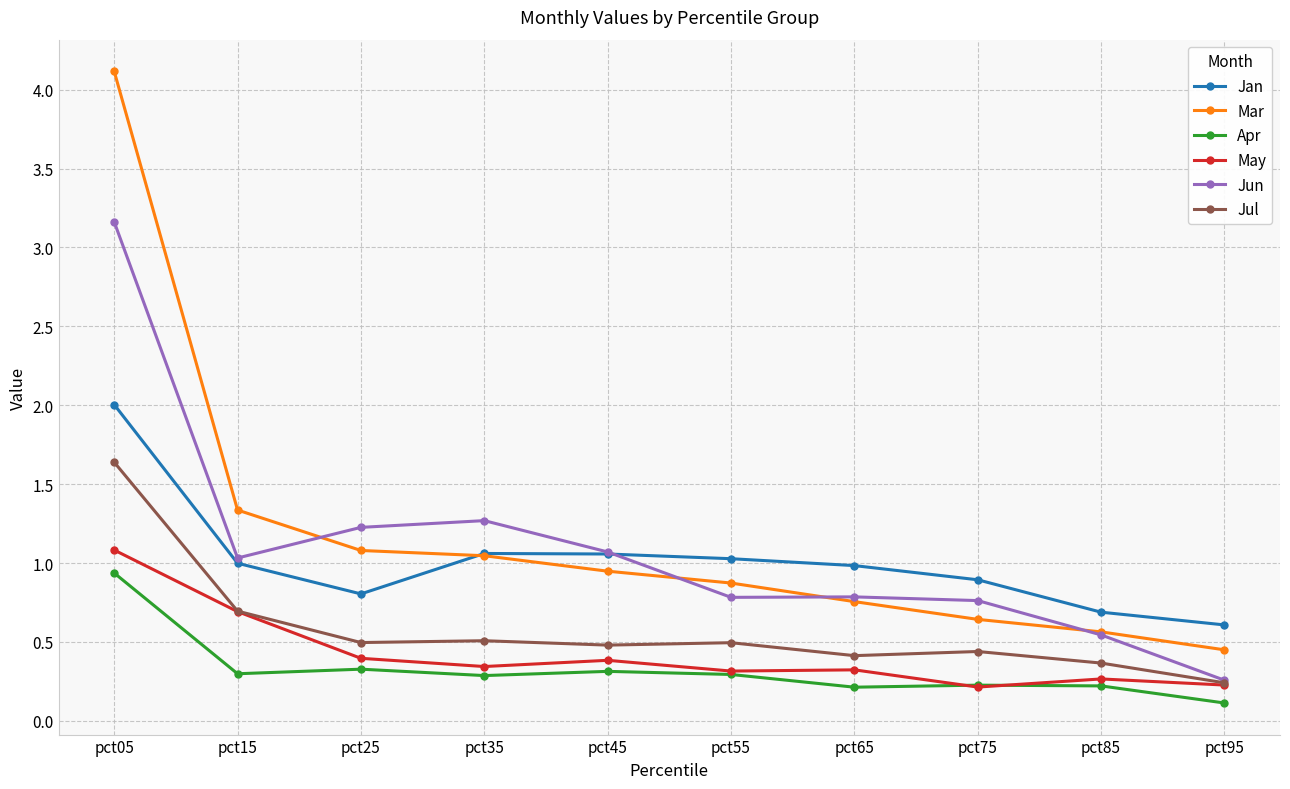

True or false: Mar and Jul intersect in this chart.

False